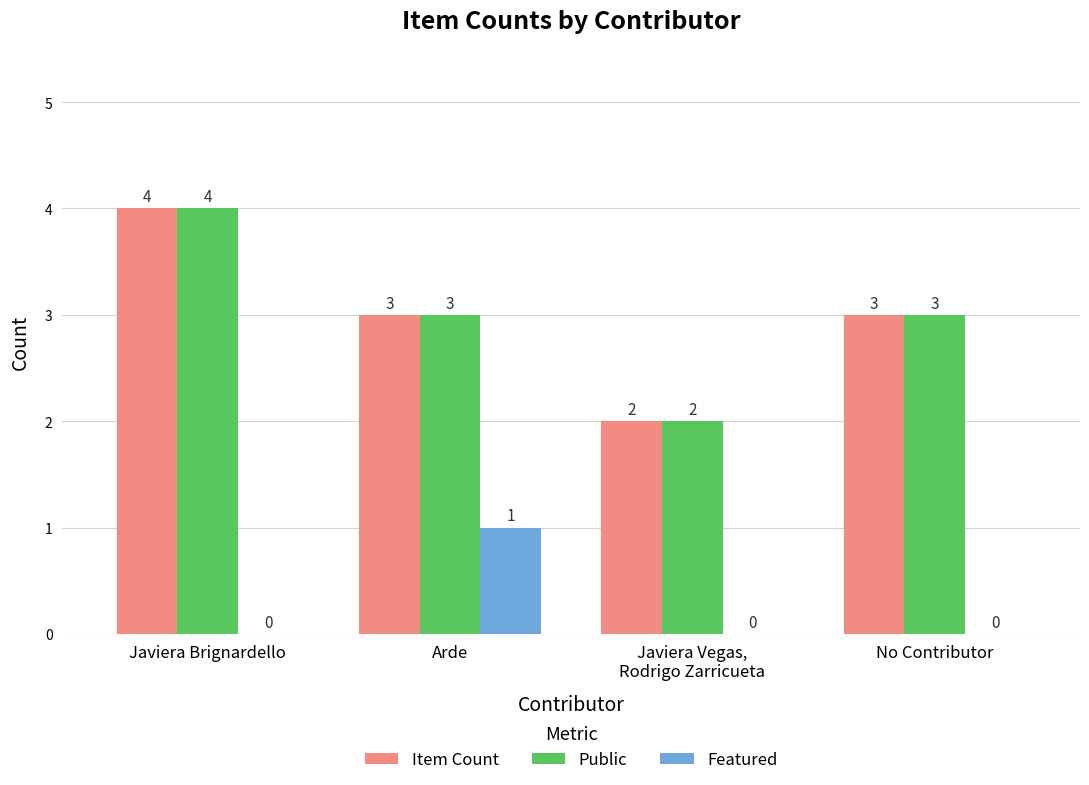

What is the sum of the Public values at No Contributor and Arde?

6